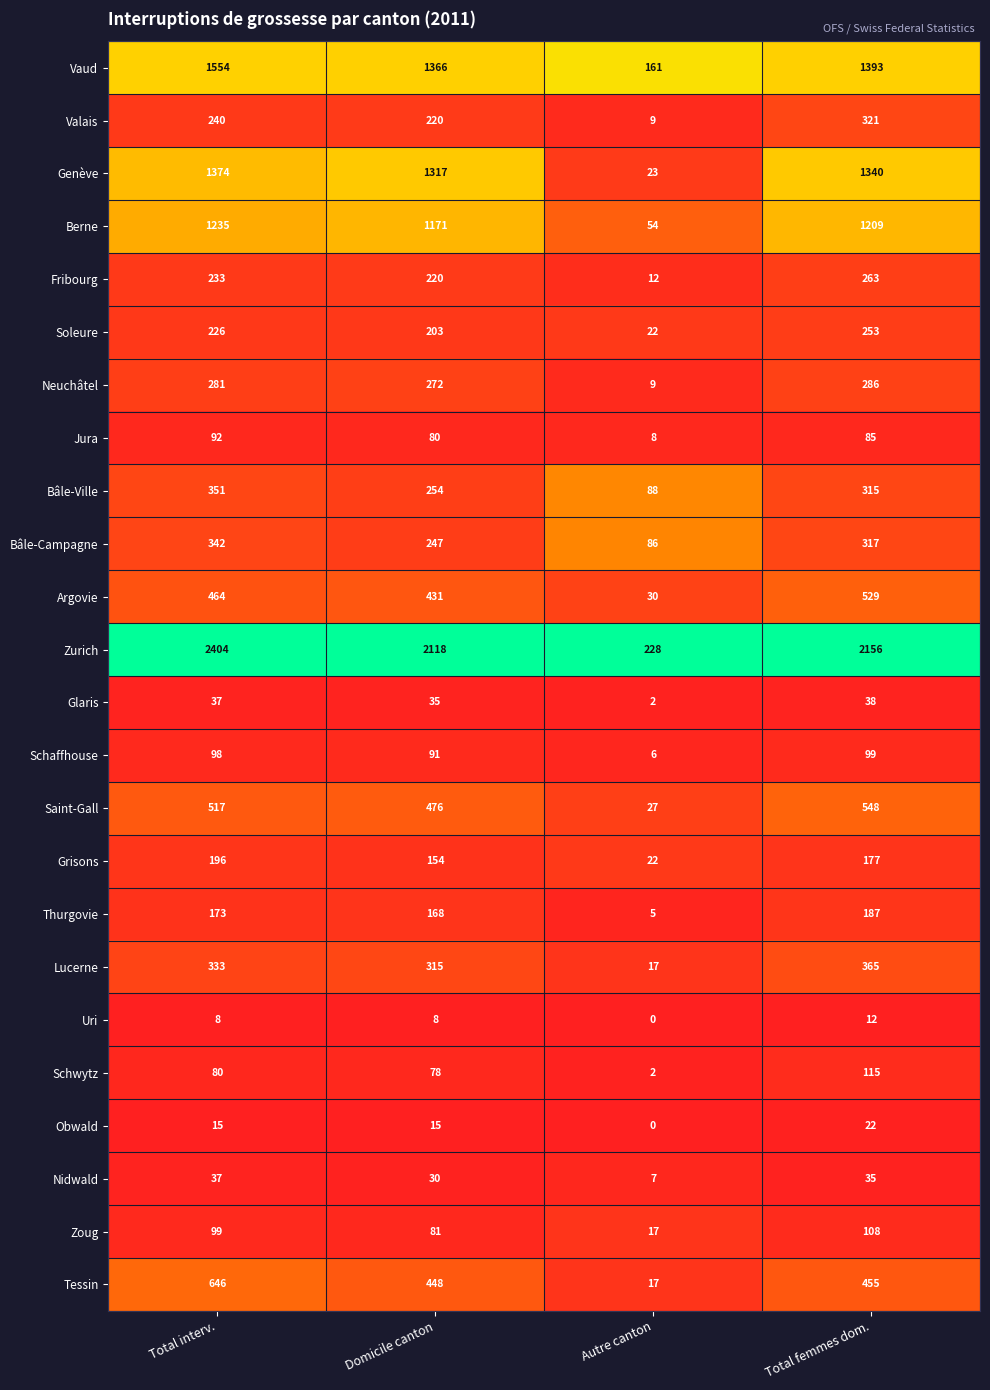

At which label does Bâle-Campagne first exceed 317?

Total interv.